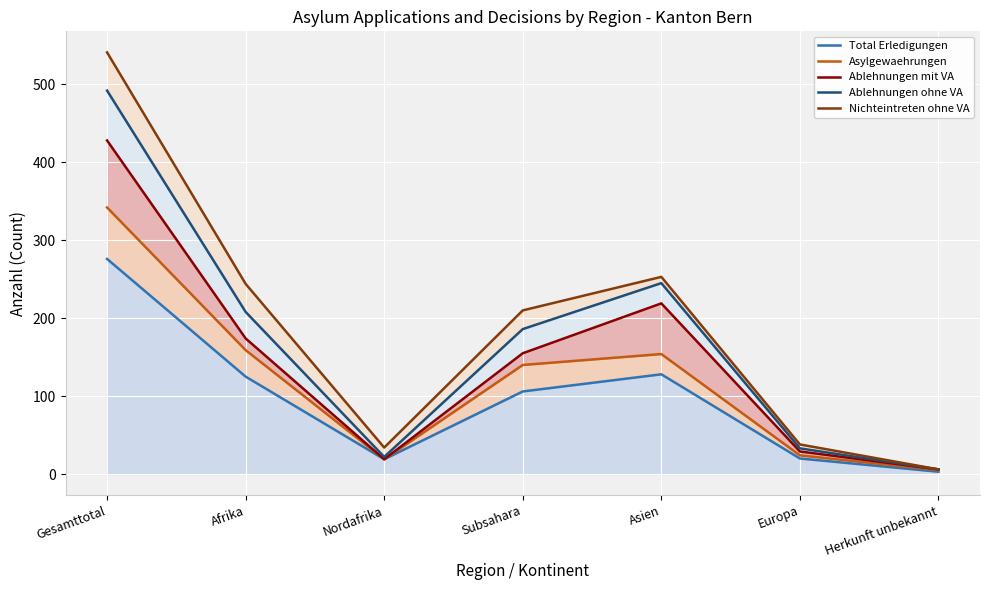

What position from the left is Subsahara?

4